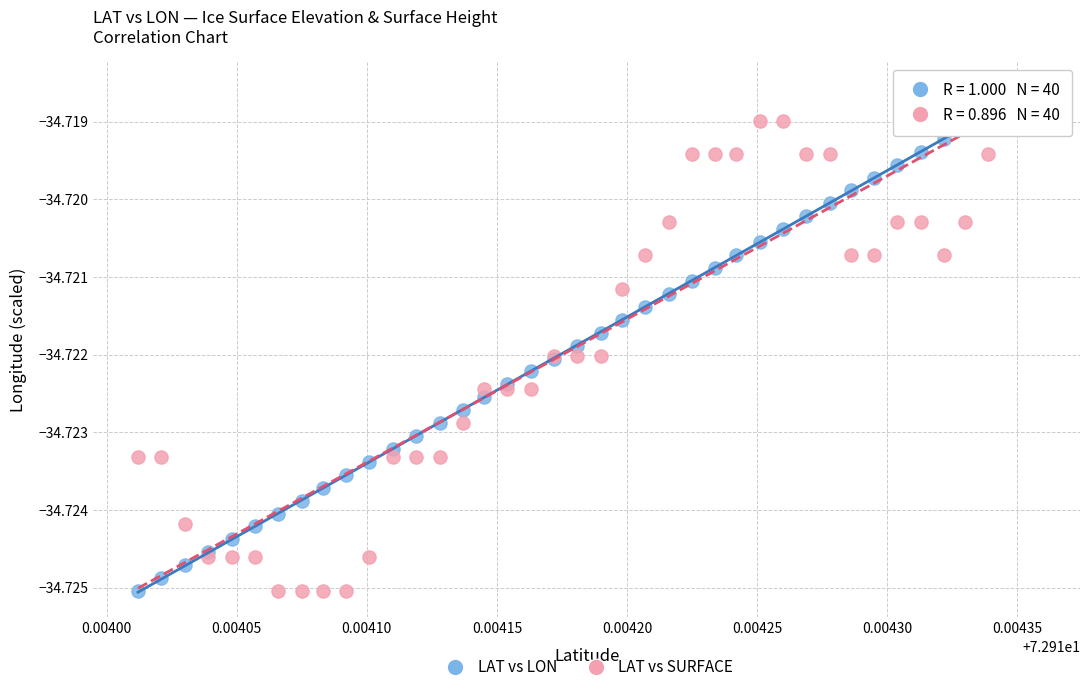

What are all the series names shown in the legend?

LAT vs LON, LAT vs SURFACE